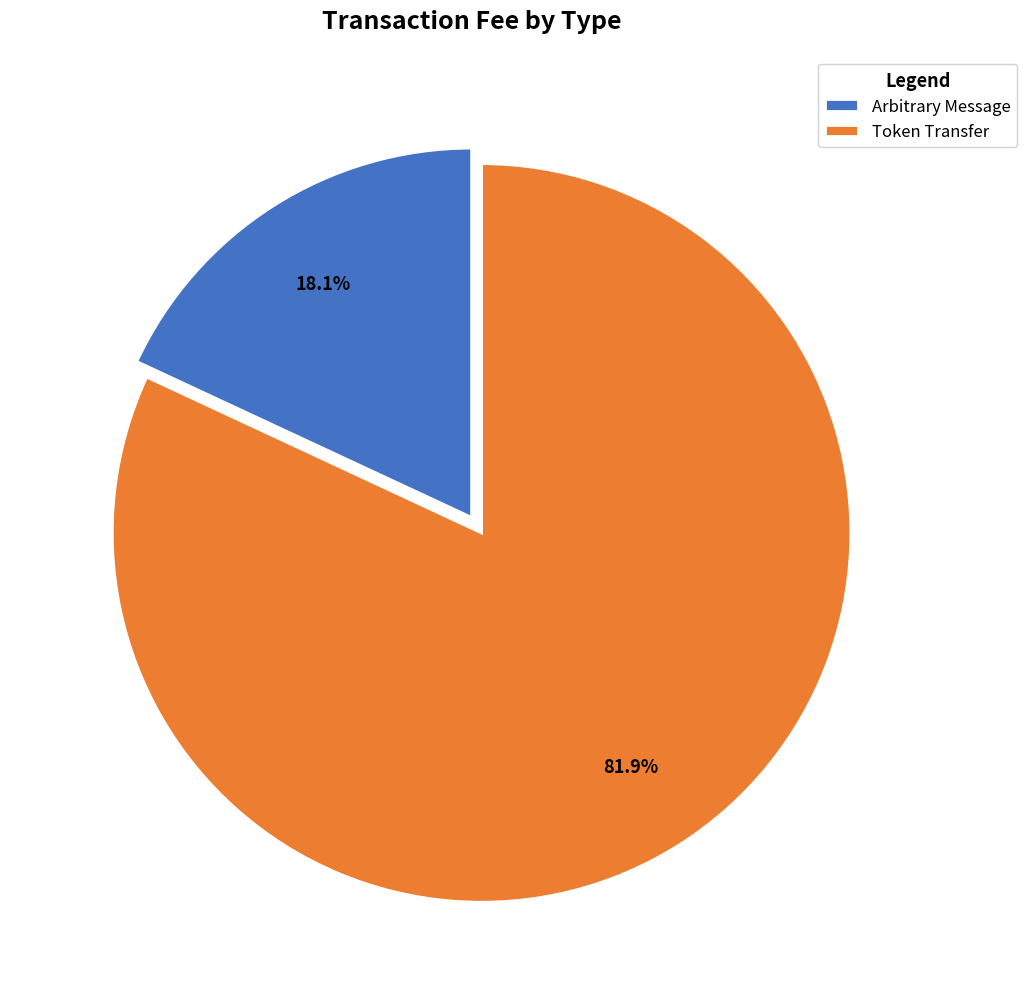

Does any single category account for the majority?

Yes